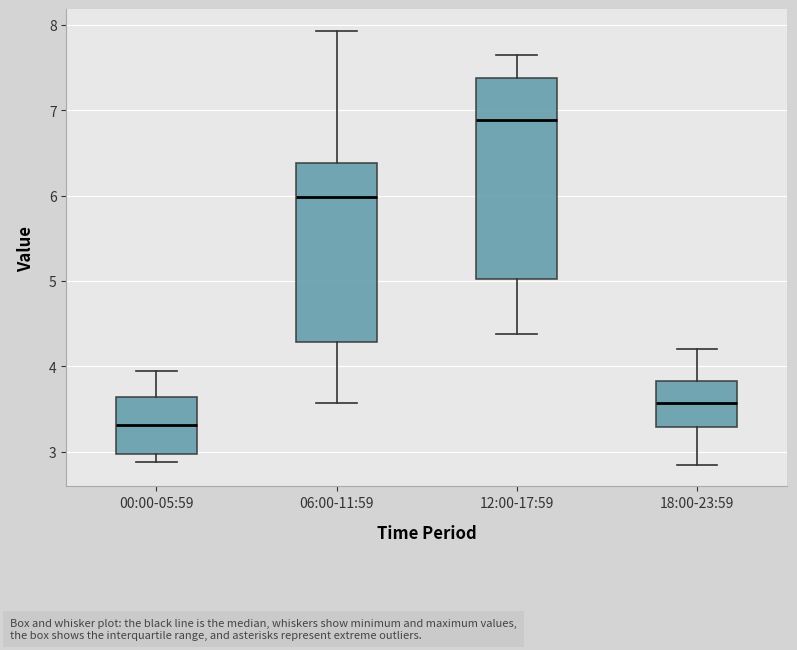

Where does the upper whisker of the box for 00:00-05:59 end on the y-axis? The values are not printed on the chart, so give them approximately, as read against the axis.

4.0